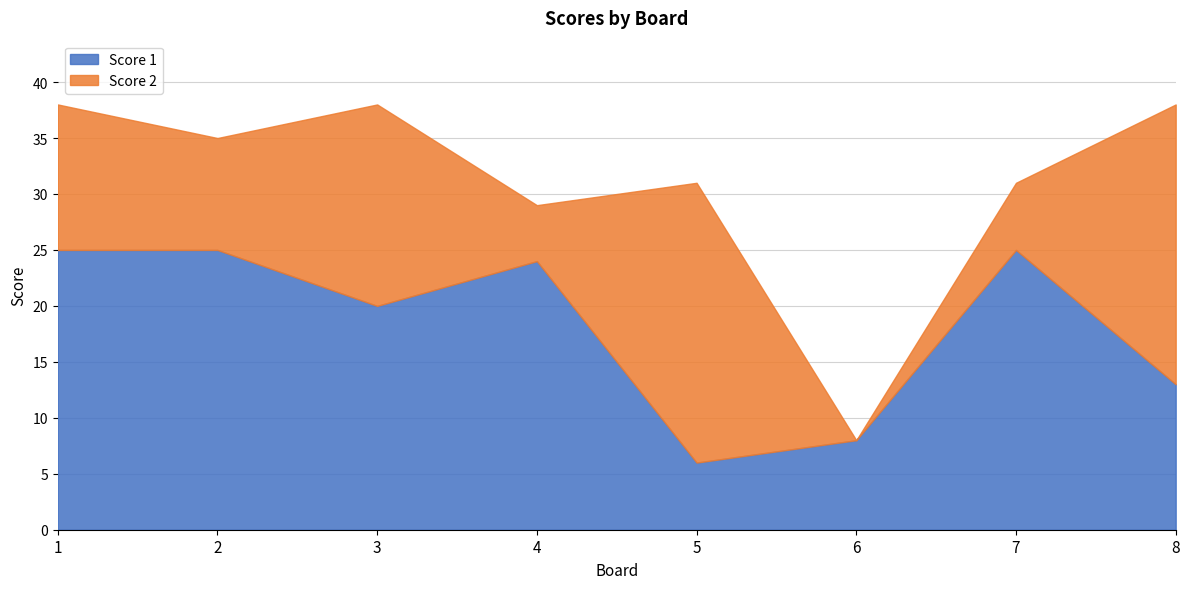

What are all the series names shown in the legend?

Score 1, Score 2